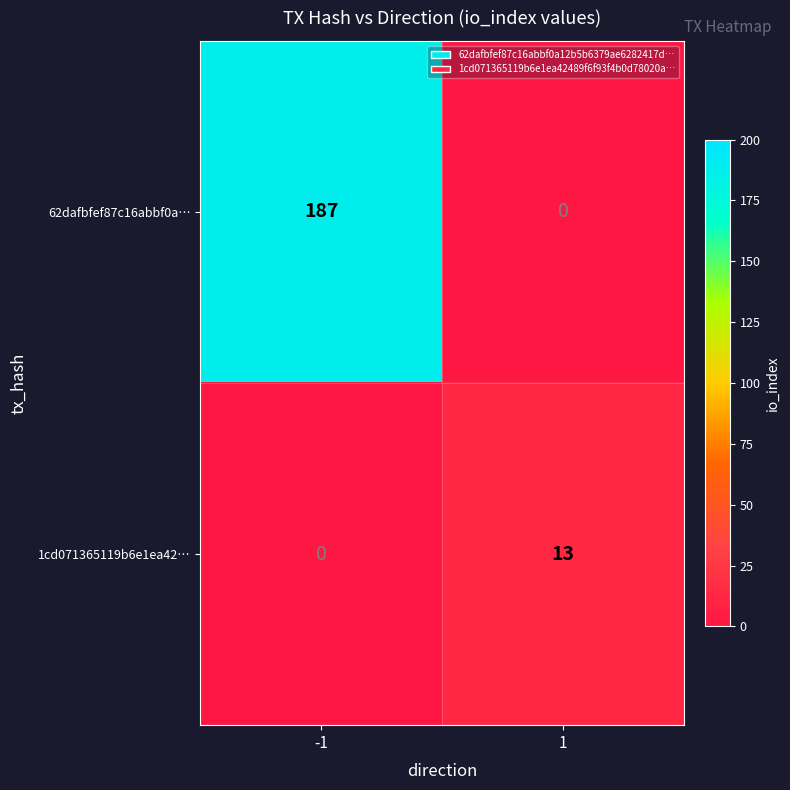

Which series has the largest total across all categories?

62dafbfef87c16abbf0a…